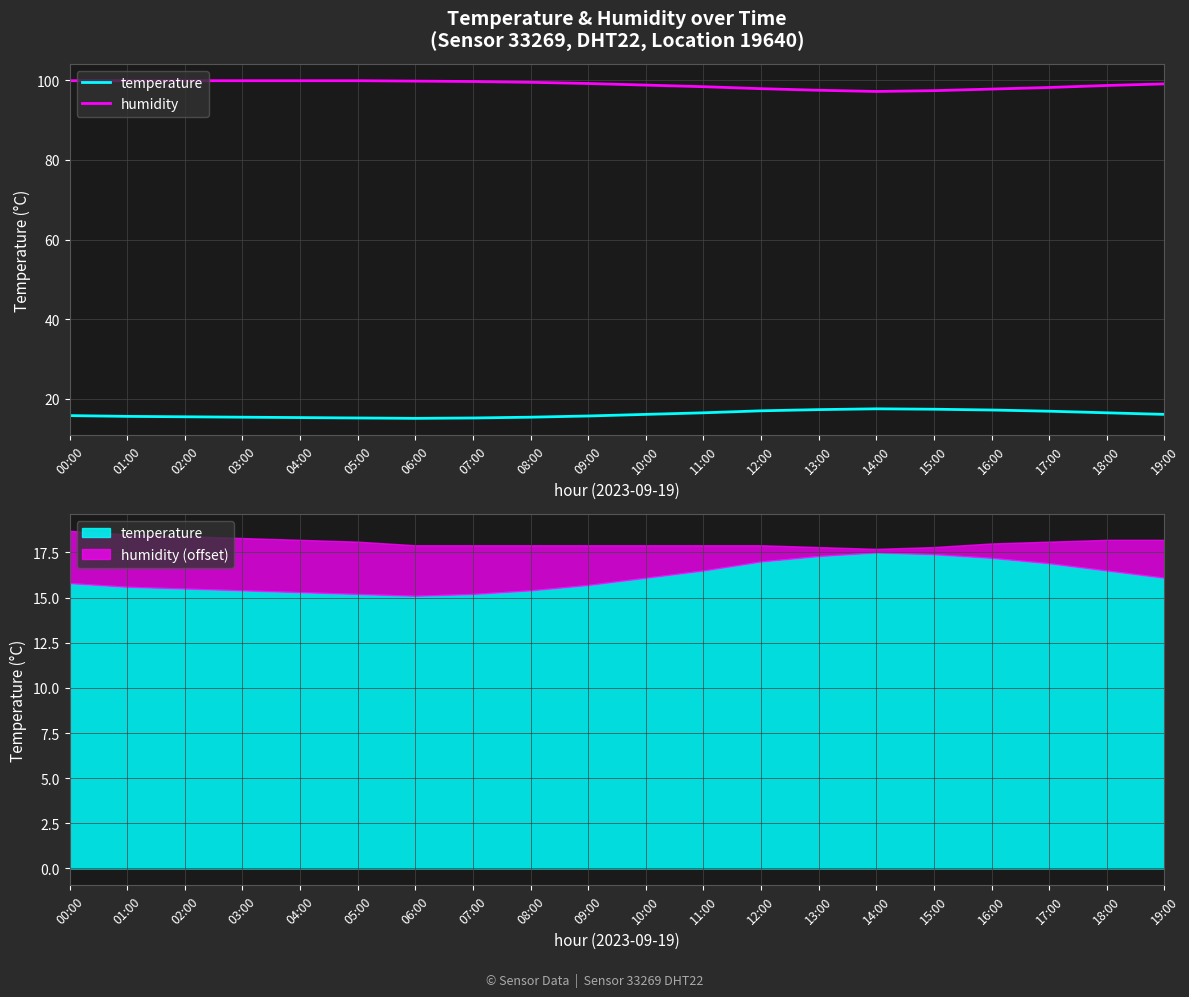

Reading left to right, transcribe all the data shown in this chart.

temperature: 00:00=15.8	01:00=15.6	02:00=15.5	03:00=15.4	04:00=15.3	05:00=15.2	06:00=15.1	07:00=15.2	08:00=15.4	09:00=15.7	10:00=16.1	11:00=16.5	12:00=17.0	13:00=17.3	14:00=17.5	15:00=17.4	16:00=17.2	17:00=16.9	18:00=16.5	19:00=16.1
humidity: 00:00=99.9	01:00=99.9	02:00=99.9	03:00=99.9	04:00=99.9	05:00=99.9	06:00=99.8	07:00=99.7	08:00=99.5	09:00=99.2	10:00=98.8	11:00=98.4	12:00=97.9	13:00=97.5	14:00=97.2	15:00=97.4	16:00=97.8	17:00=98.2	18:00=98.7	19:00=99.1